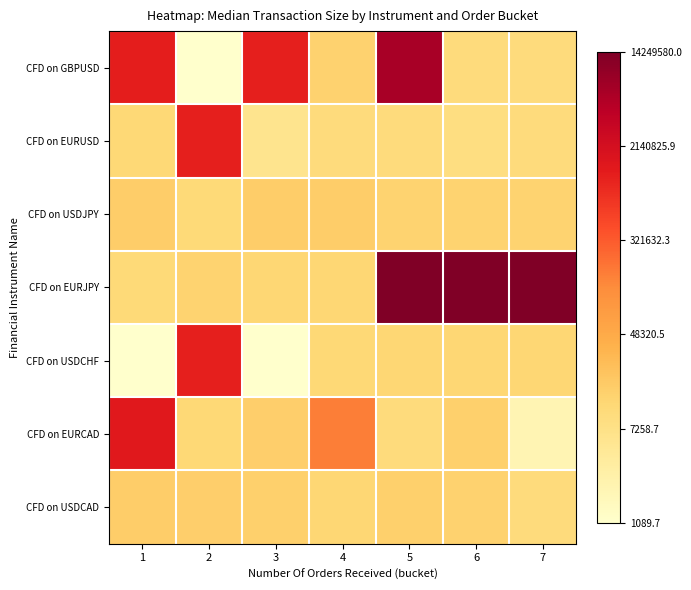

What is the greatest value displayed?

16.5